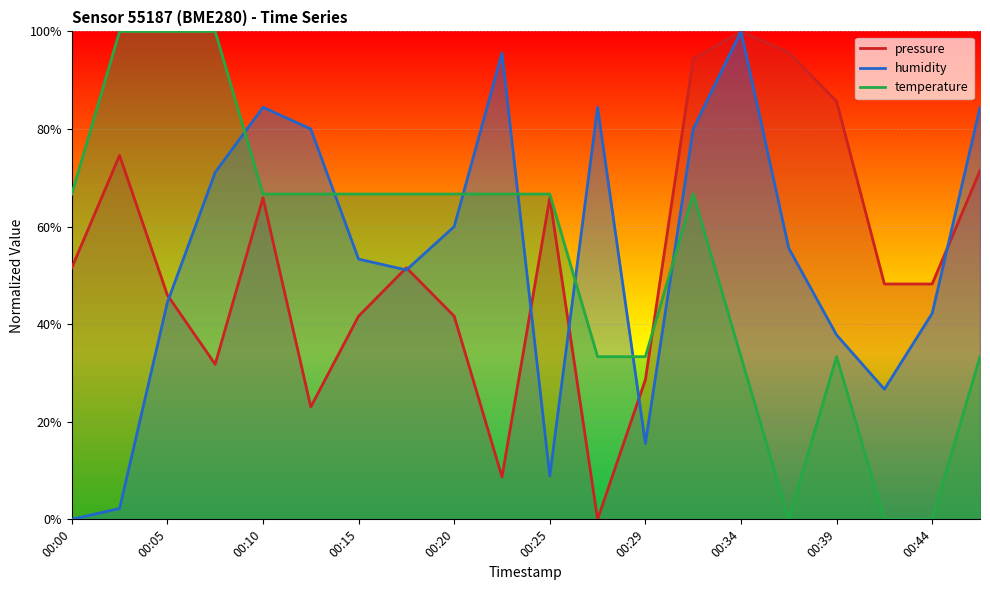

In humidity, how many points are lower than both neighbors (excluding endpoints)?

4